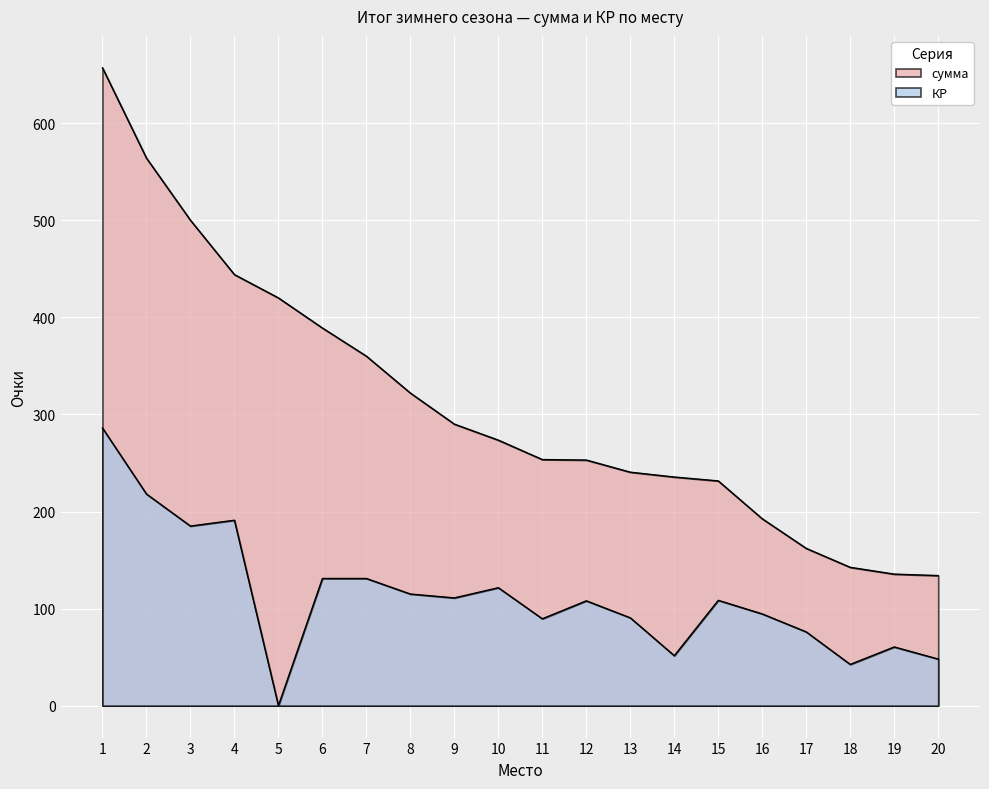

Reading right to left, transcribe all the data shown in this chart.

сумма: 20=134.0	19=135.5	18=142.5	17=162.0	16=192.5	15=231.5	14=235.5	13=240.5	12=253.0	11=253.5	10=273.5	9=290.0	8=322.0	7=360.0	6=389.0	5=420.0	4=444.0	3=500.0	2=564.0	1=657.0
КР: 20=48.0	19=60.5	18=42.5	17=76.0	16=94.5	15=108.5	14=51.5	13=90.5	12=108.0	11=89.5	10=121.5	9=111.0	8=115.0	7=131.0	6=131.0	5=0.0	4=191.0	3=185.0	2=218.0	1=286.0